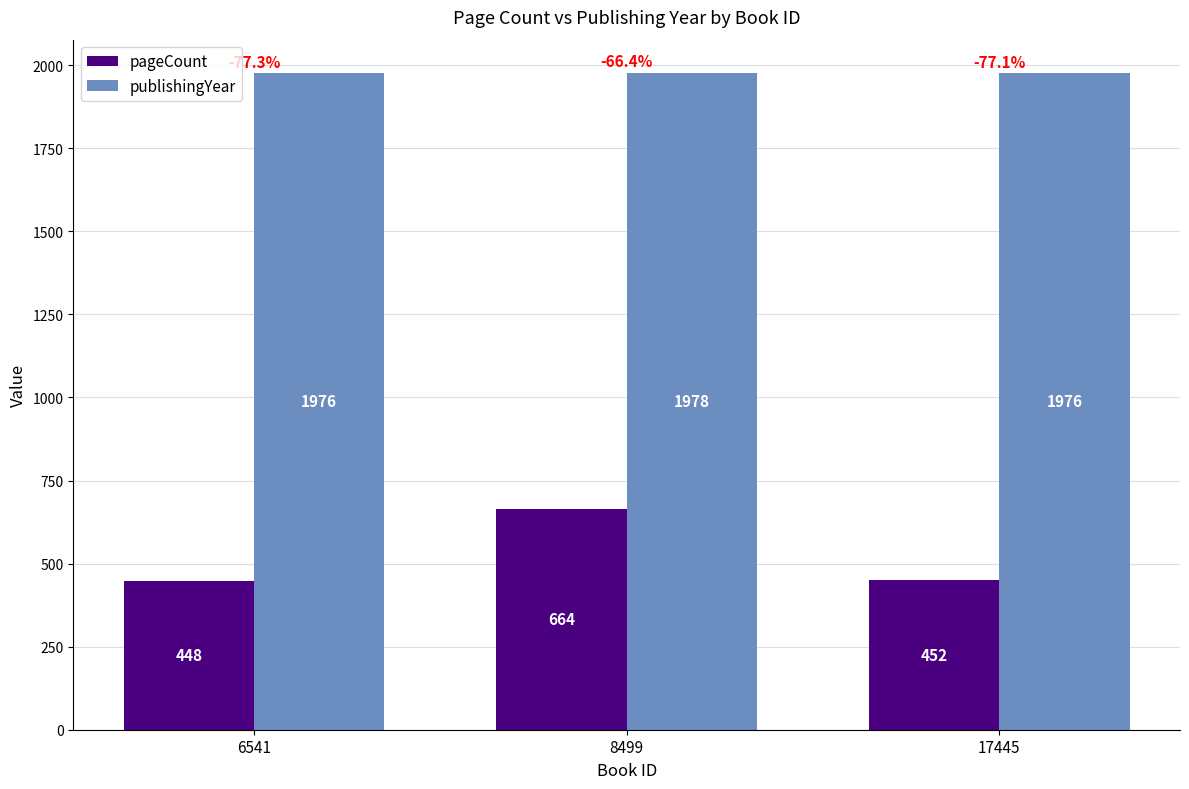

What value does the pageCount series have at 17445?

452